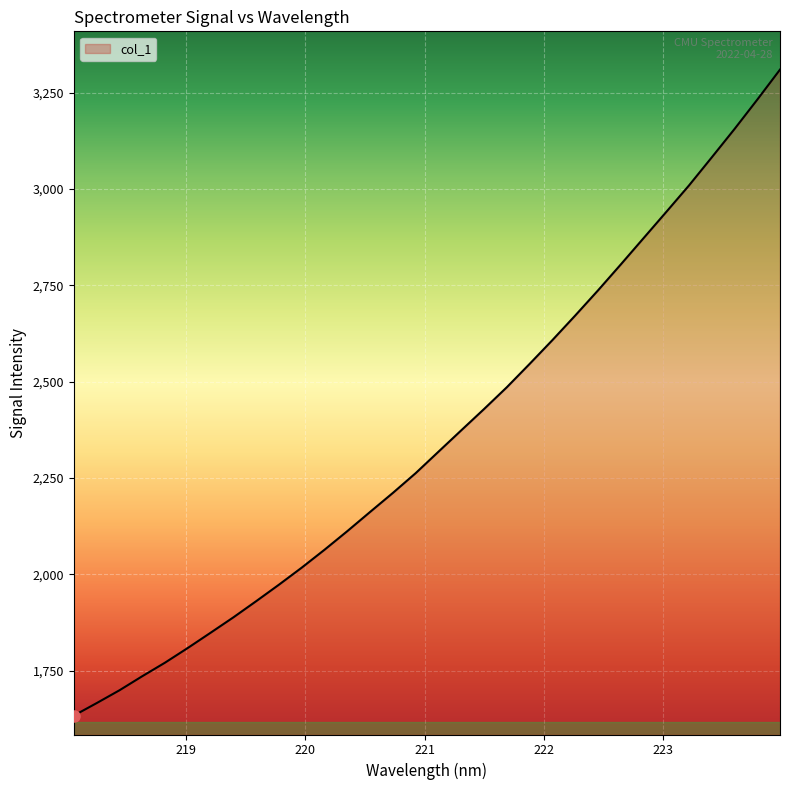

What is the difference between the maximum and minimum values?

1676.6